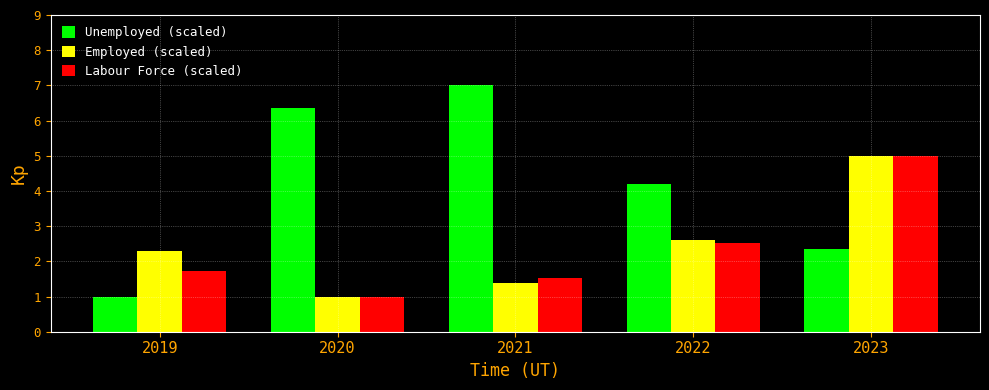

Reading left to right, extract all data points from this chart.

Unemployed (scaled): 2019=1.0	2020=6.4	2021=7.0	2022=4.2	2023=2.4
Employed (scaled): 2019=2.3	2020=1.0	2021=1.4	2022=2.6	2023=5.0
Labour Force (scaled): 2019=1.7	2020=1.0	2021=1.5	2022=2.5	2023=5.0